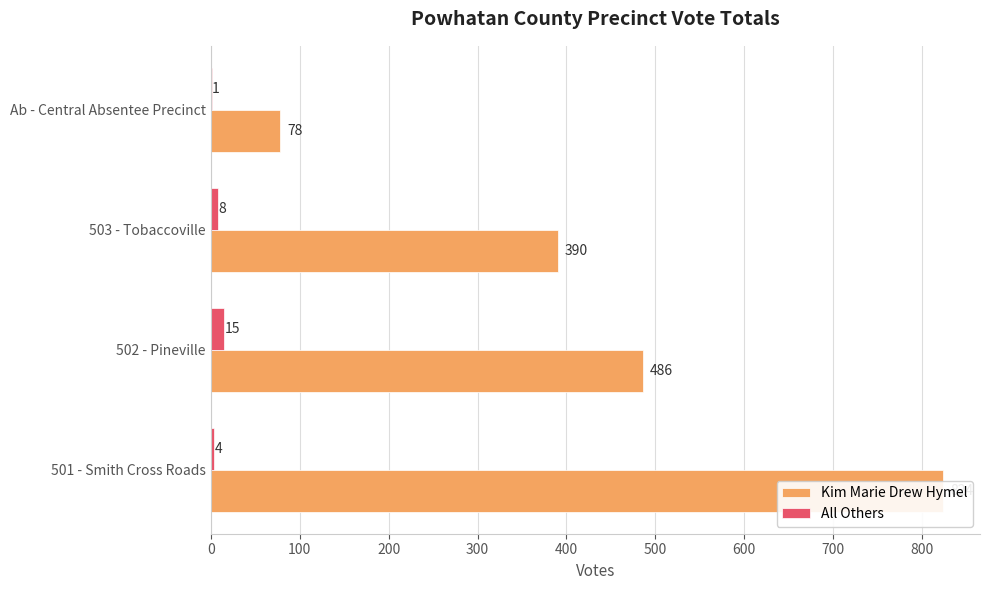

How many bars are there in each group?

2